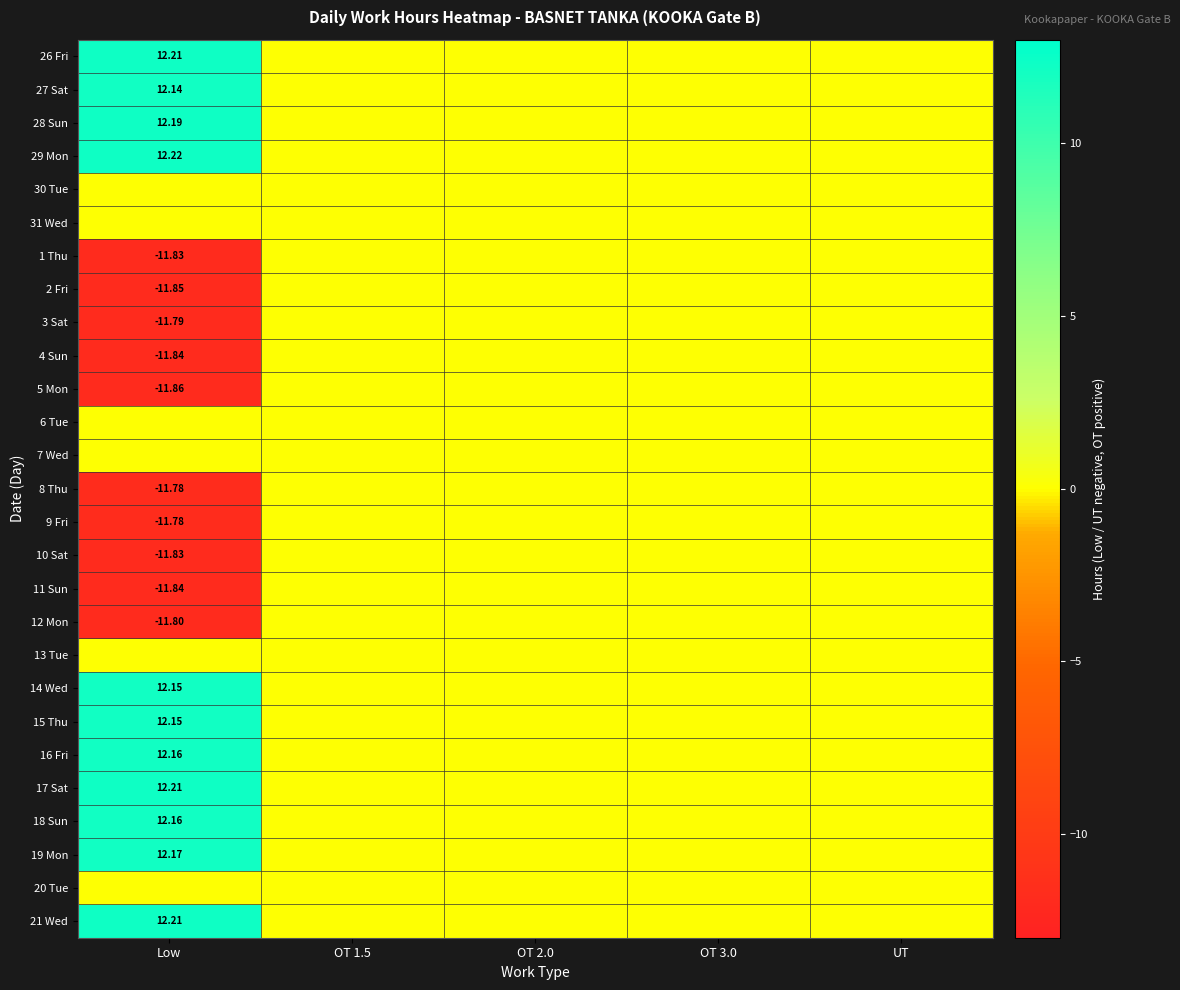

Between OT 2.0 and OT 3.0, which series saw the biggest shift?

26 Fri